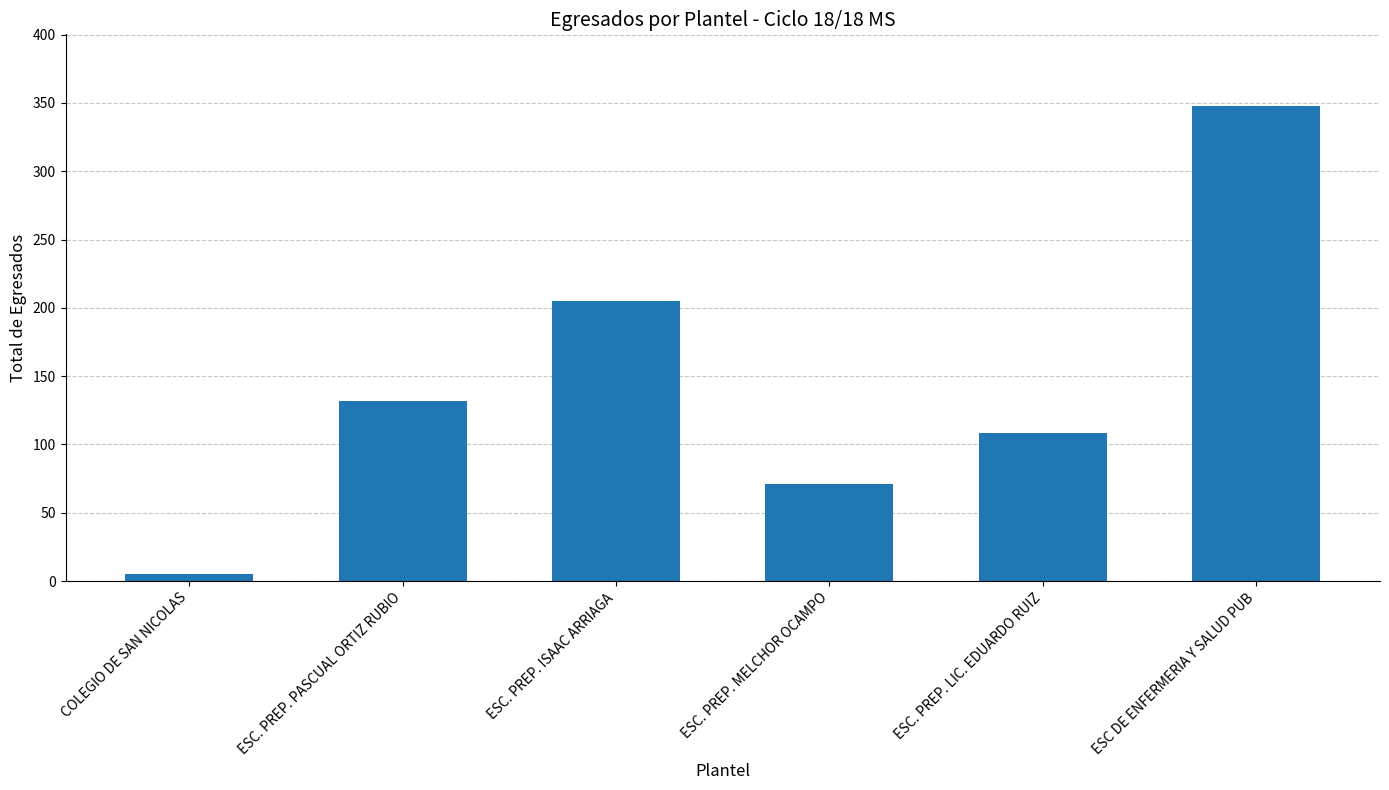

At which category does the chart reach its minimum across all series?

COLEGIO DE SAN NICOLAS